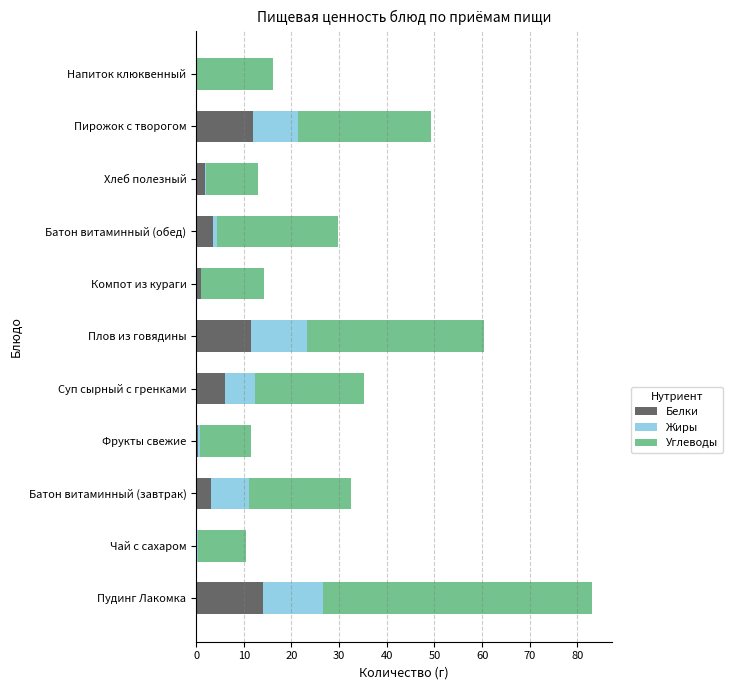

At which category is the sum across all series the highest?

Пудинг Лакомка